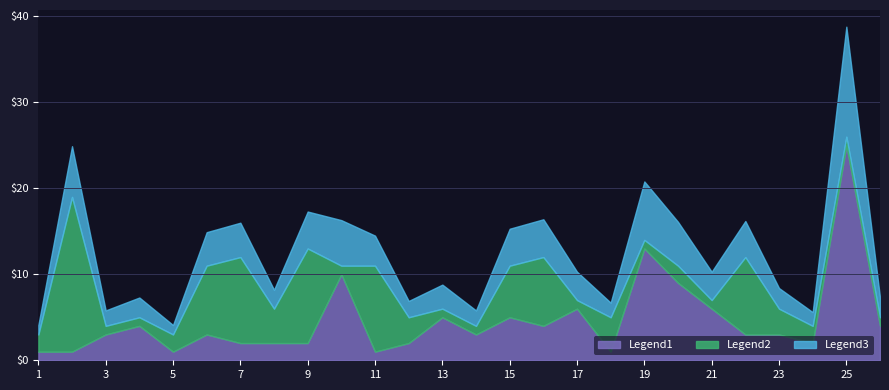

What is the total value across all series at 3?

5.8